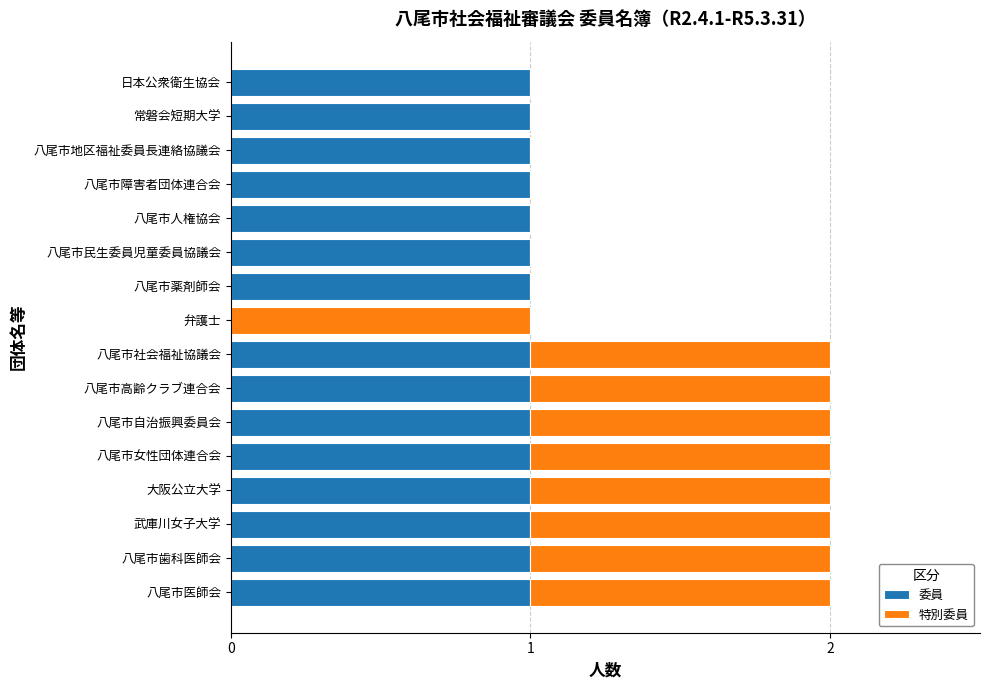

True or false: 委員 has a value of 1 at 武庫川女子大学.

True